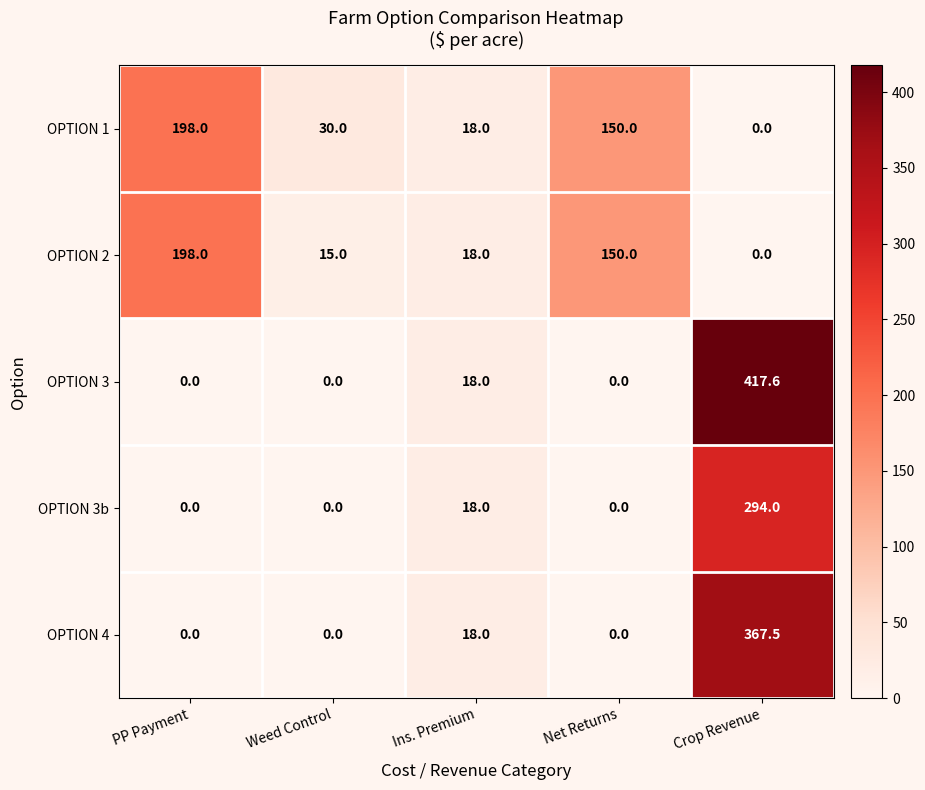

At which label is OPTION 3 closest to 208?

Ins. Premium